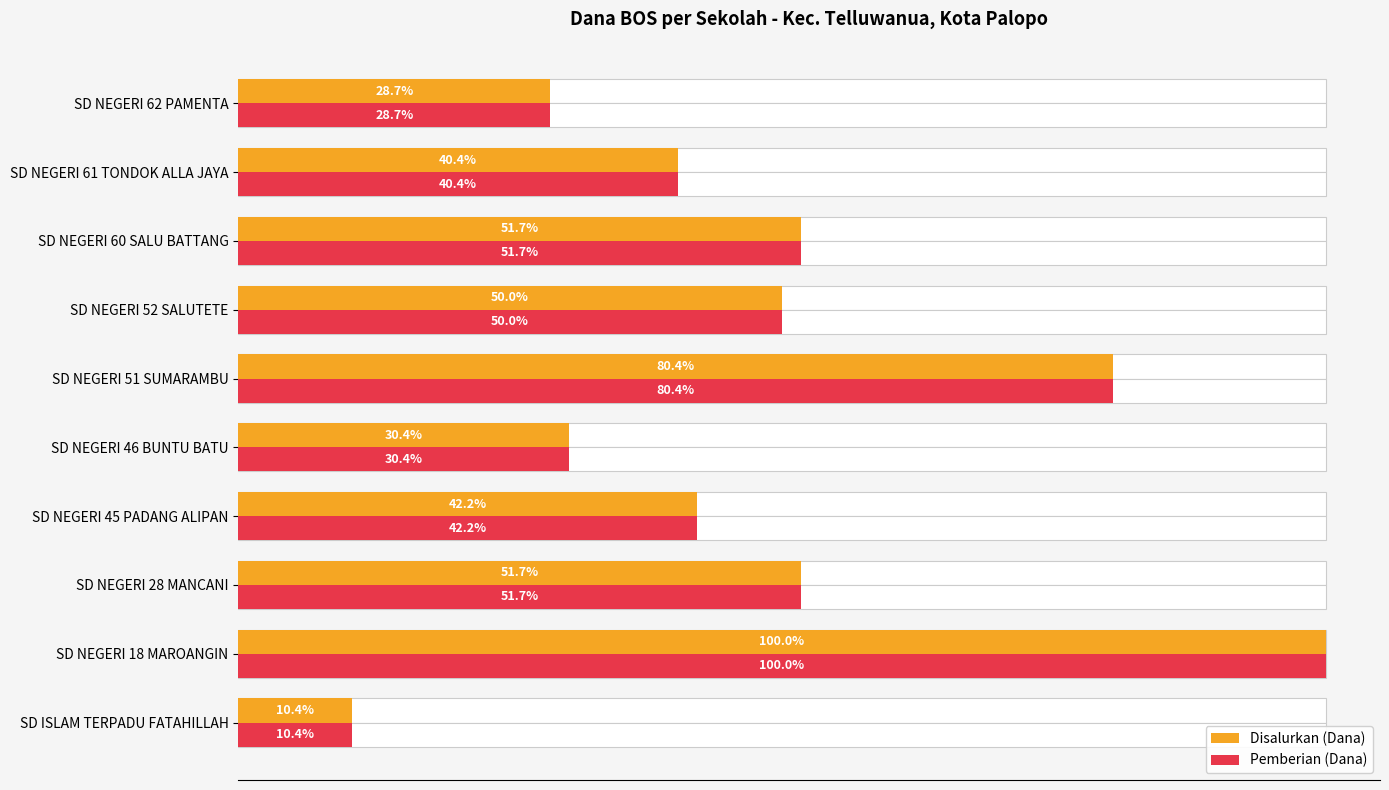

How many bars are there in total?

20